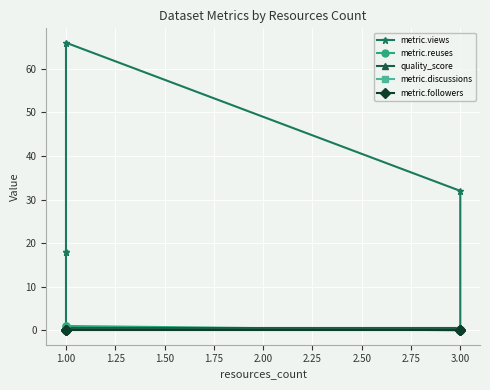

True or false: metric.followers and metric.views intersect in this chart.

False